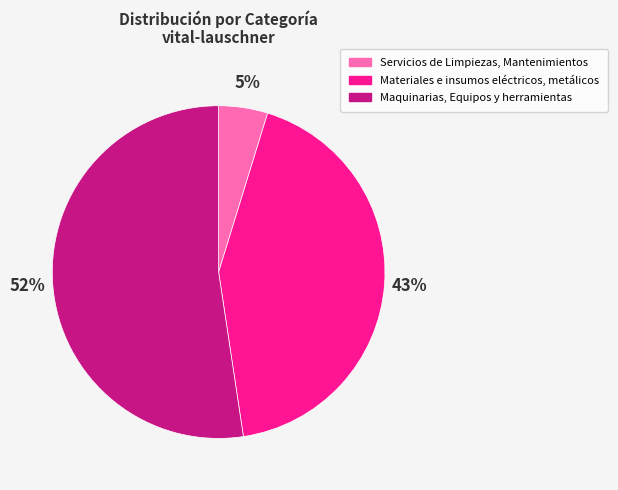

Which slice is the smallest?

Servicios de Limpiezas, Mantenimientos